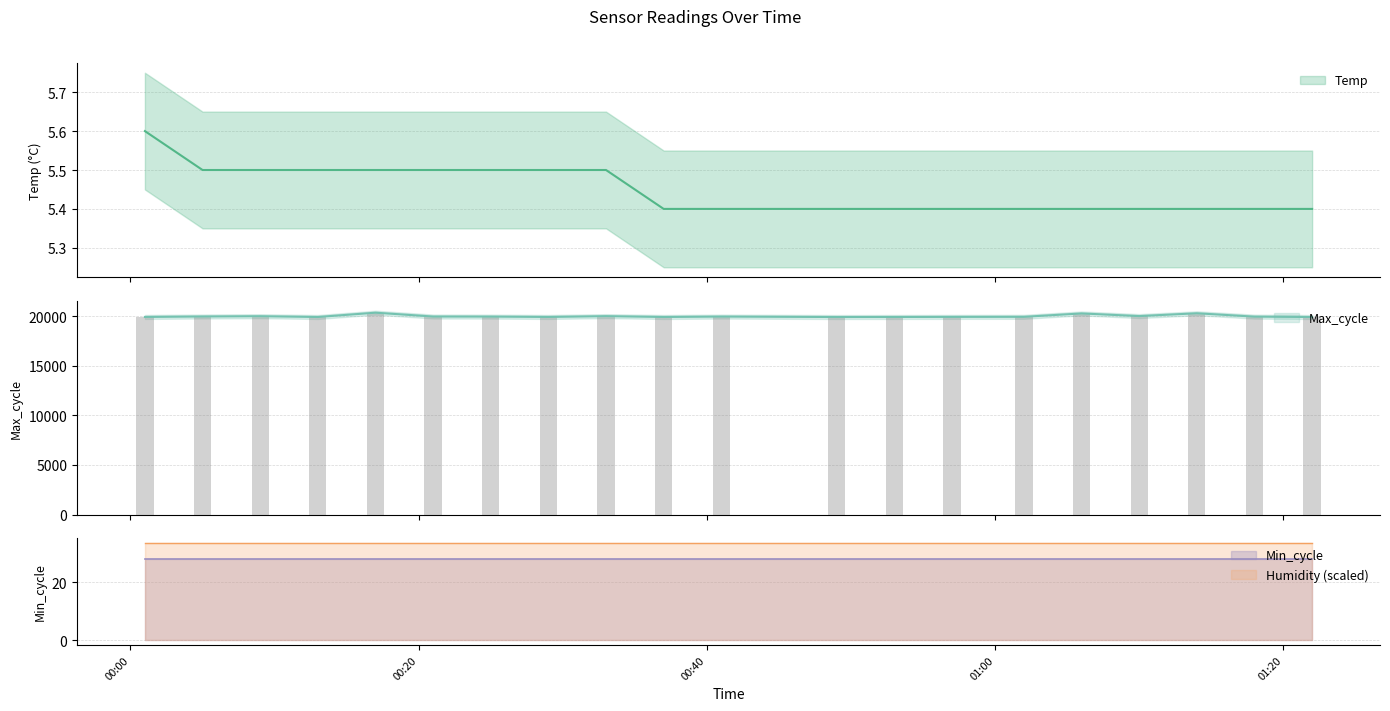

What is the value of the Max_cycle bar at the 10th from the left?

19929.0